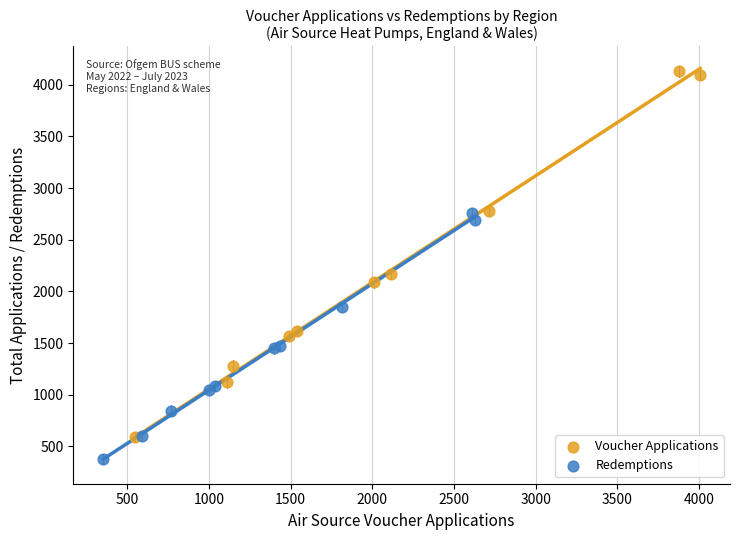

Which series reaches the minimum Y coordinate?

Redemptions